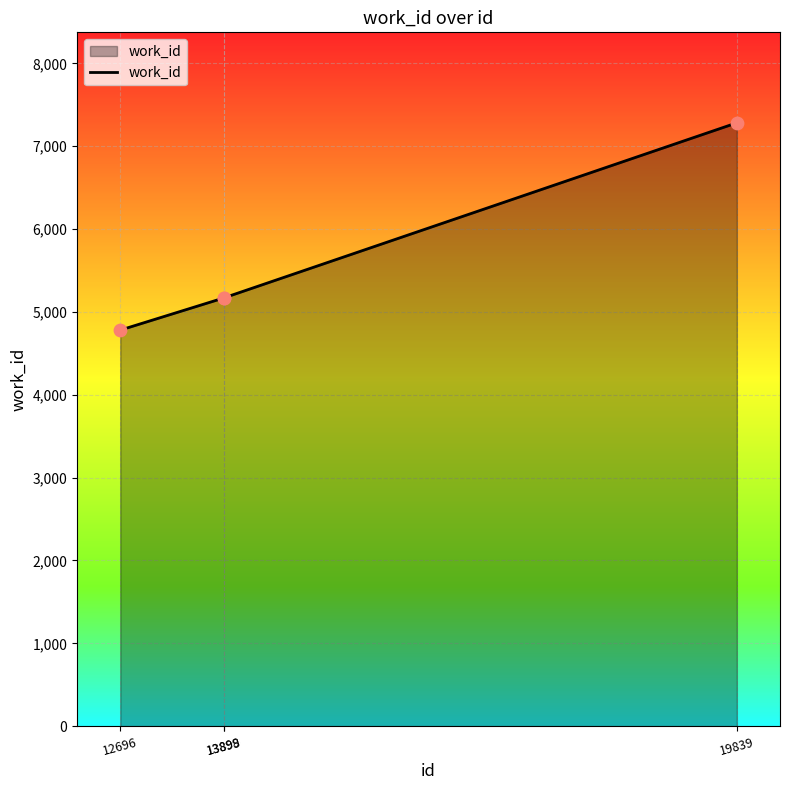

What is the change in value from 12696 to 13898?

+389